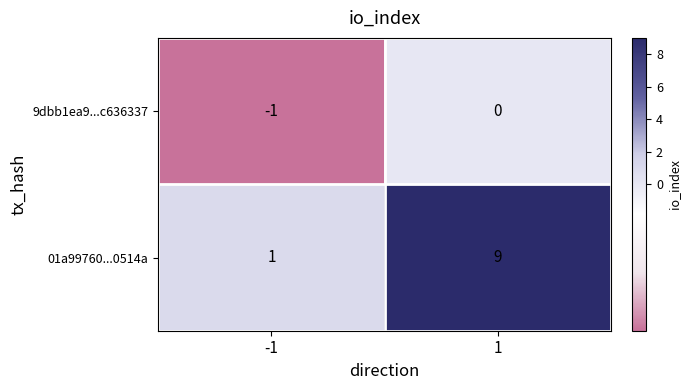

What is the total value across all series at 1?

9